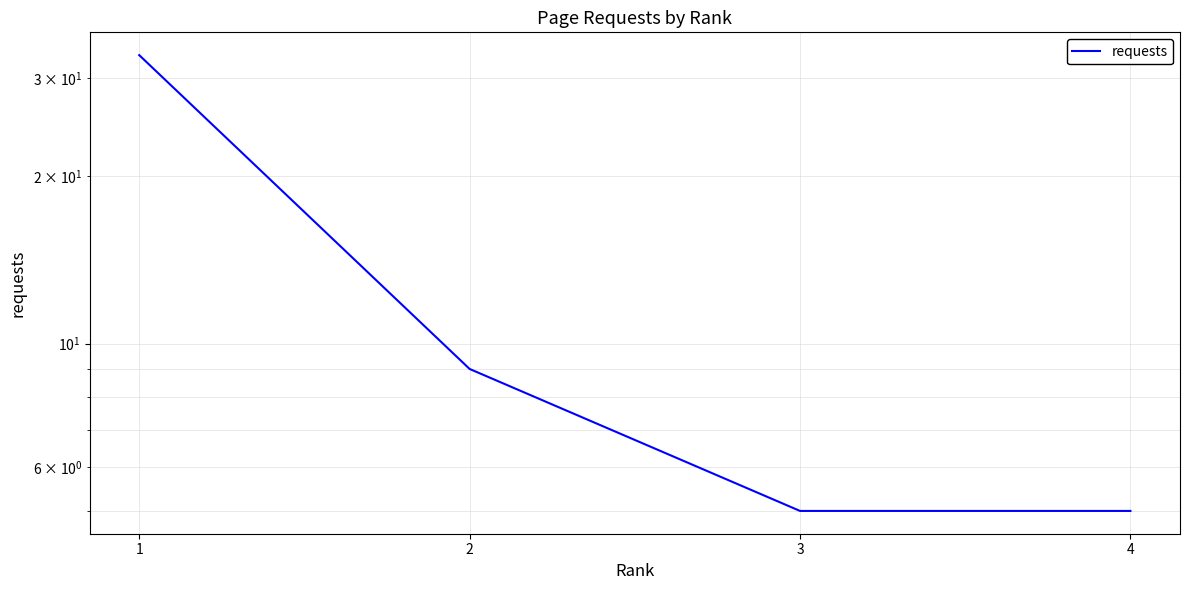

Is it true that the value at 4 is 3?

False